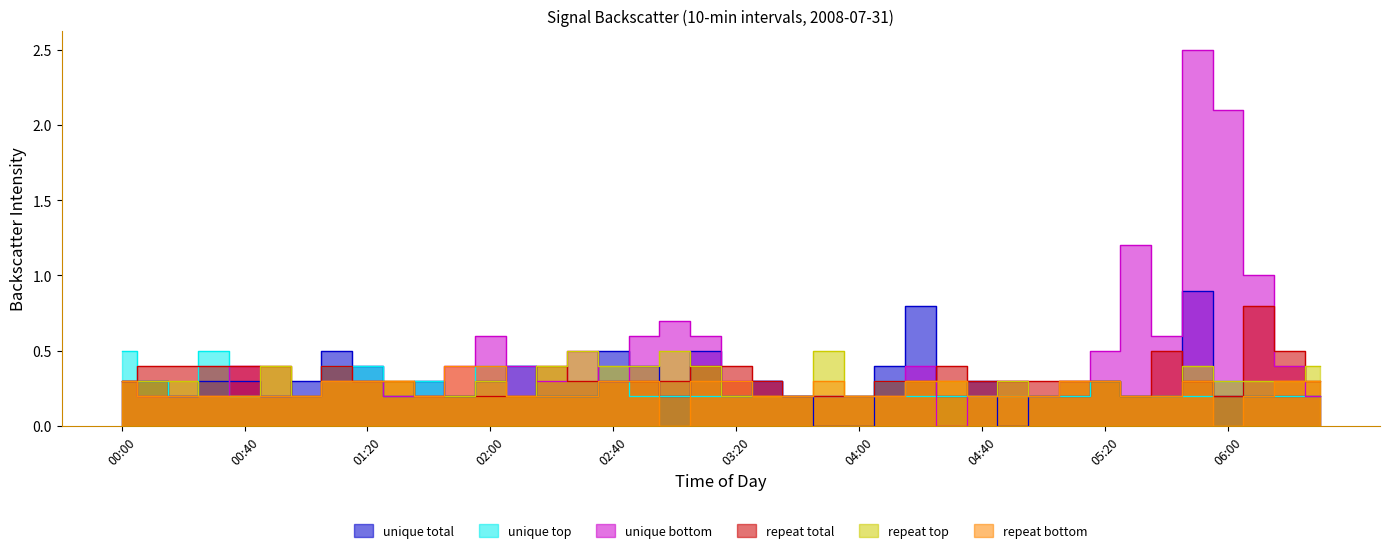

What is the maximum value for repeat bottom?

0.4